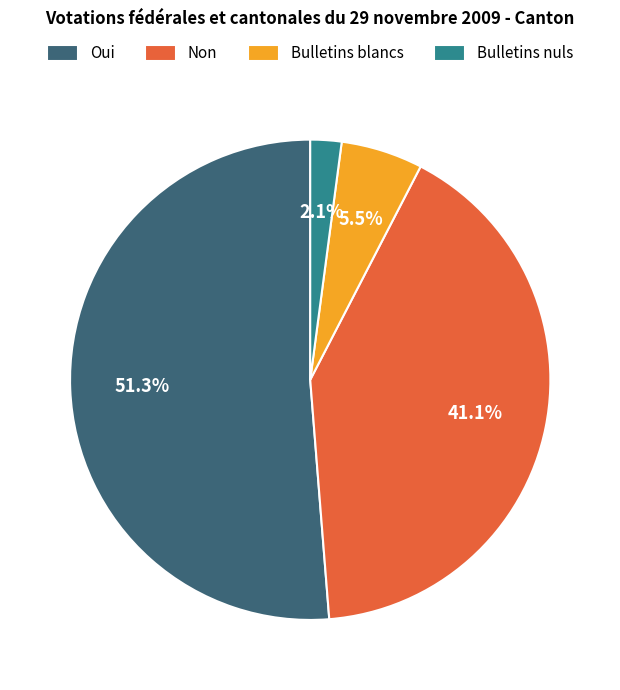

Rank the categories by value from lowest to highest.

Bulletins nuls, Bulletins blancs, Non, Oui